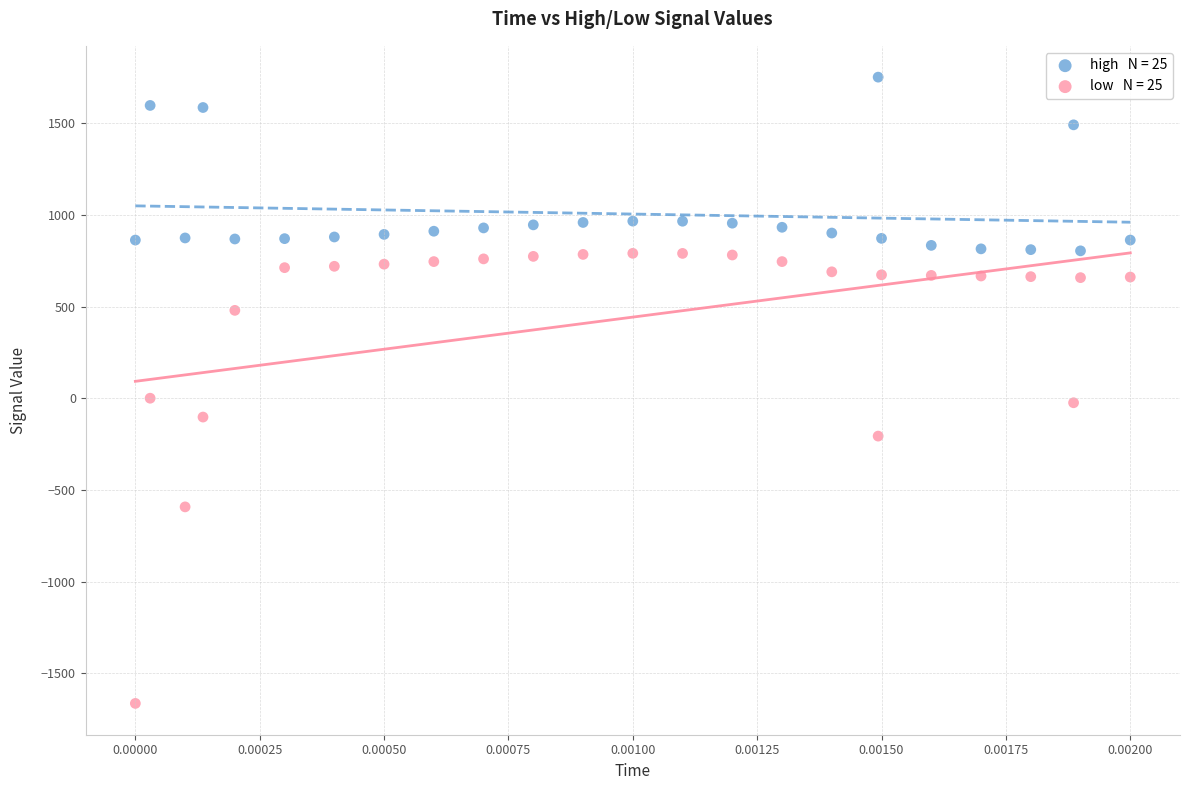

Across all data points, what is the range of Y values (max minus min)?

3415.2